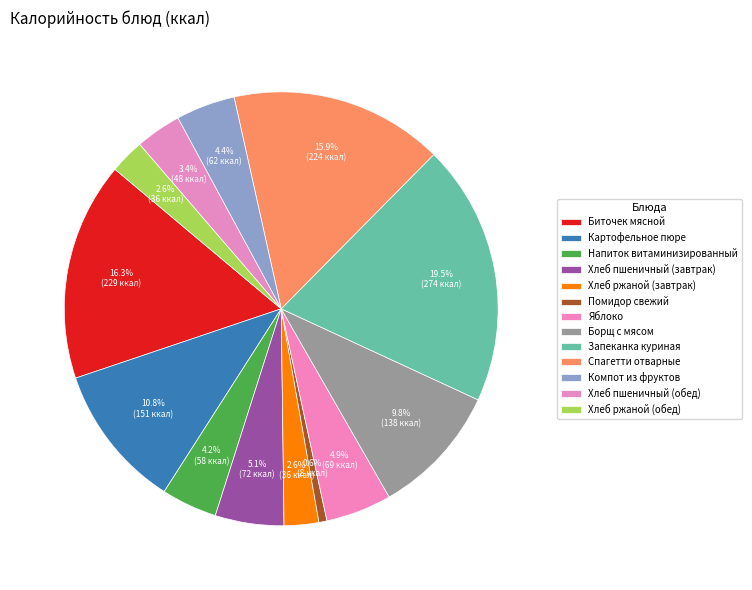

How many slices are in this pie chart?

13